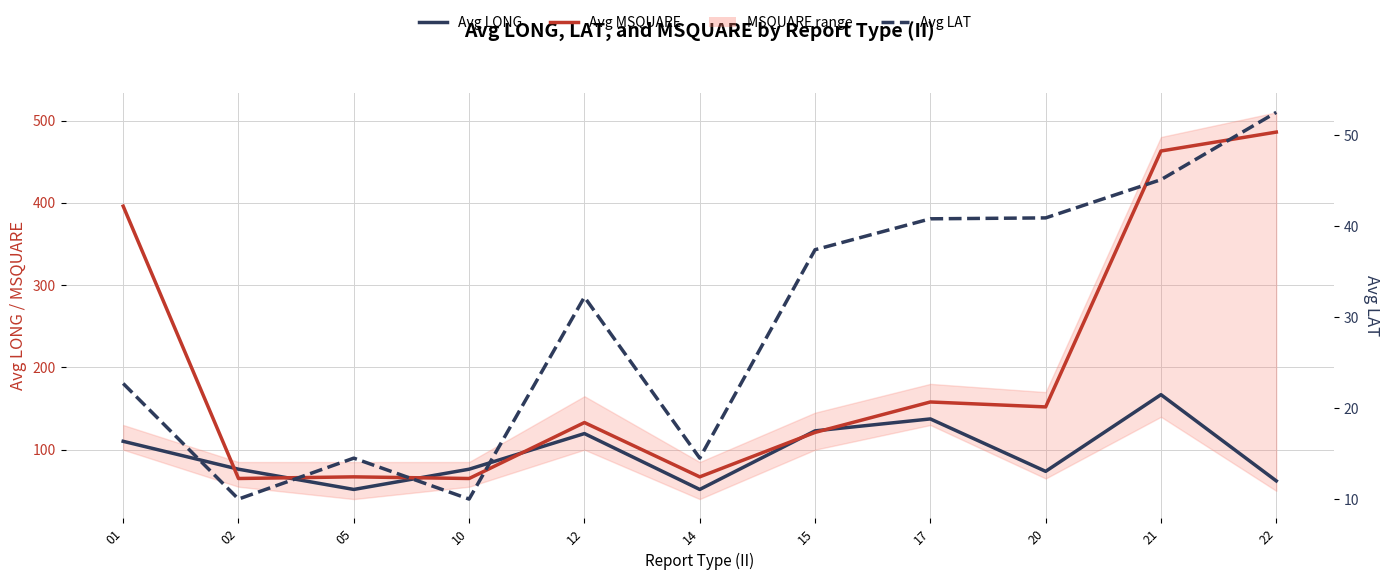

How many lines are shown in the chart?

3